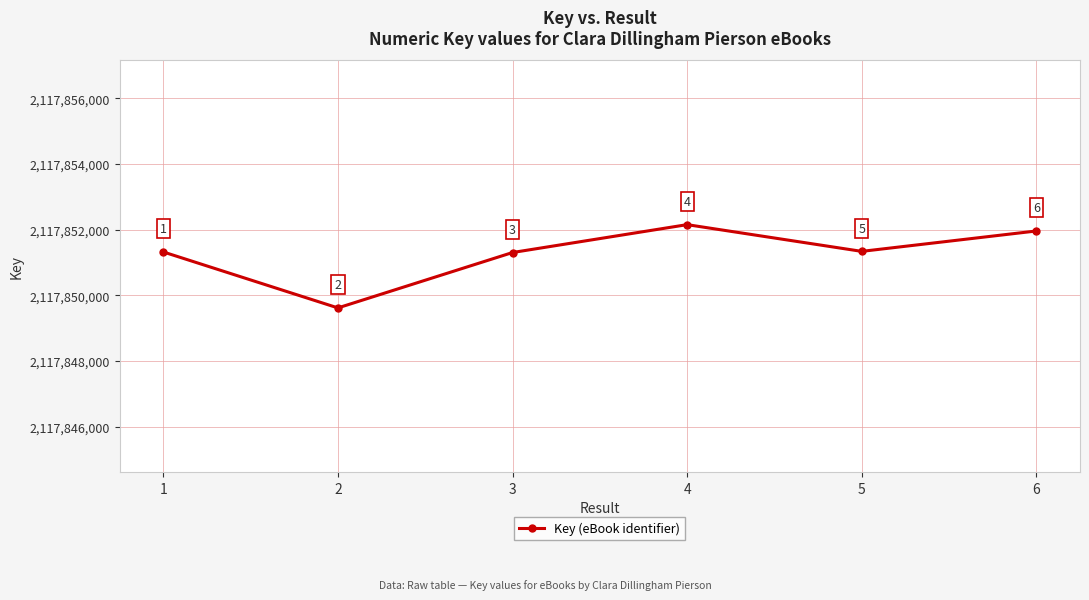

Reading left to right, extract all data points from this chart.

1=2117851324	2=2117849620	3=2117851307	4=2117852156	5=2117851342	6=2117851963